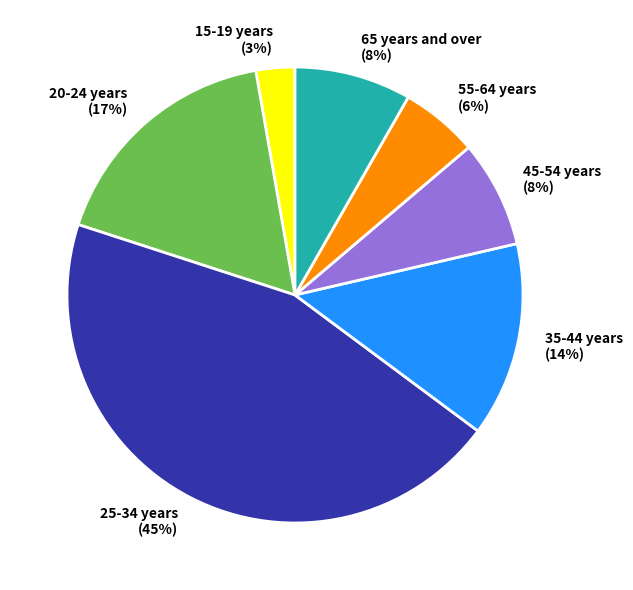

How many slices are in this pie chart?

7